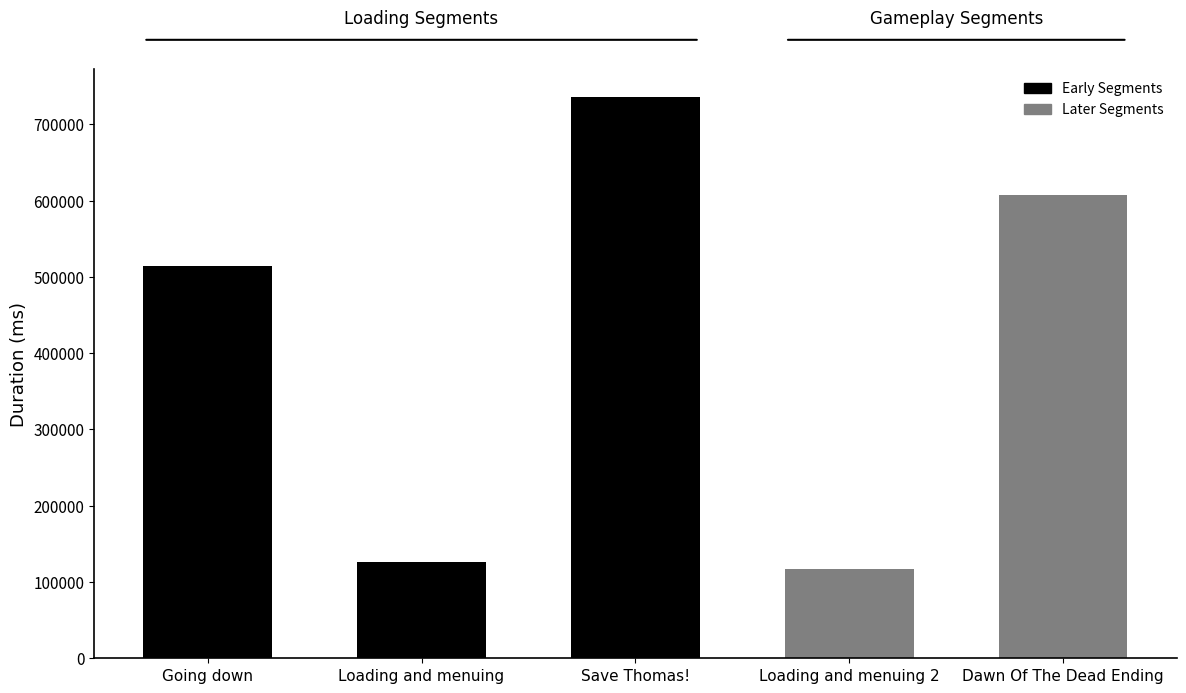

Which category has the lowest value across all series?

Loading and menuing 2